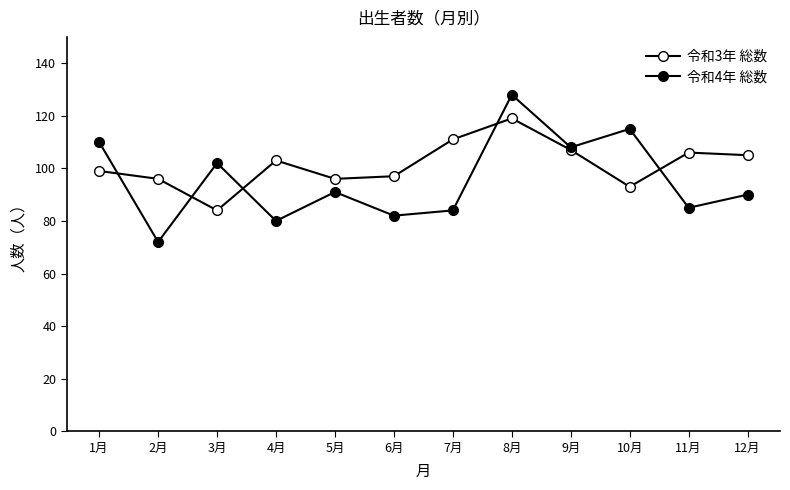

Which category has the lowest value in the 令和3年 総数 series?

3月